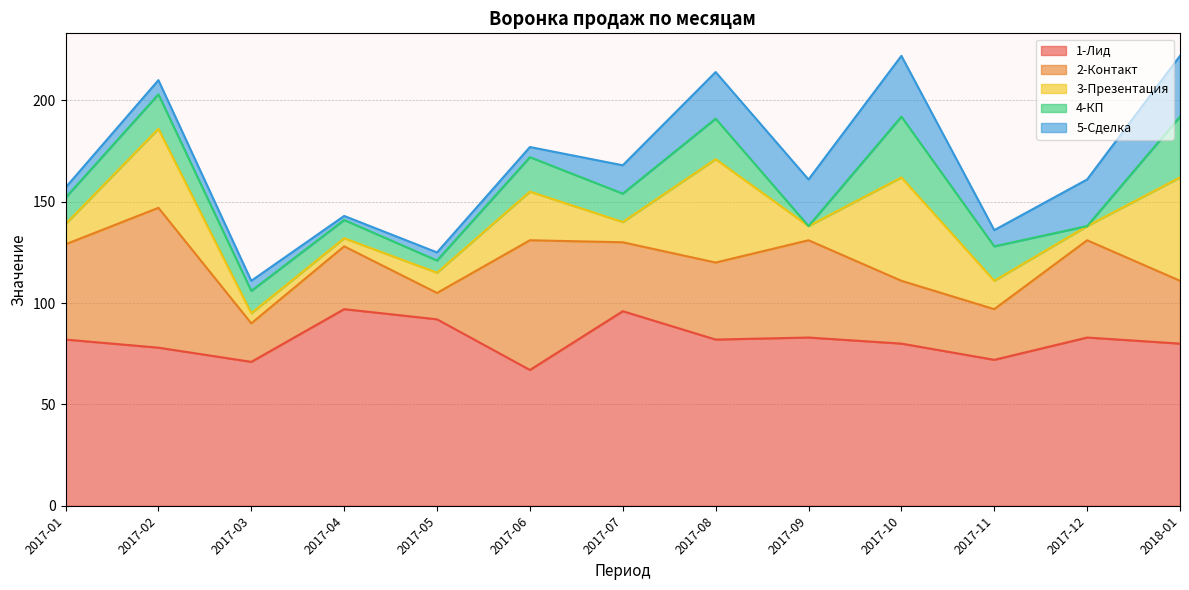

Count the number of categories in the chart.

13